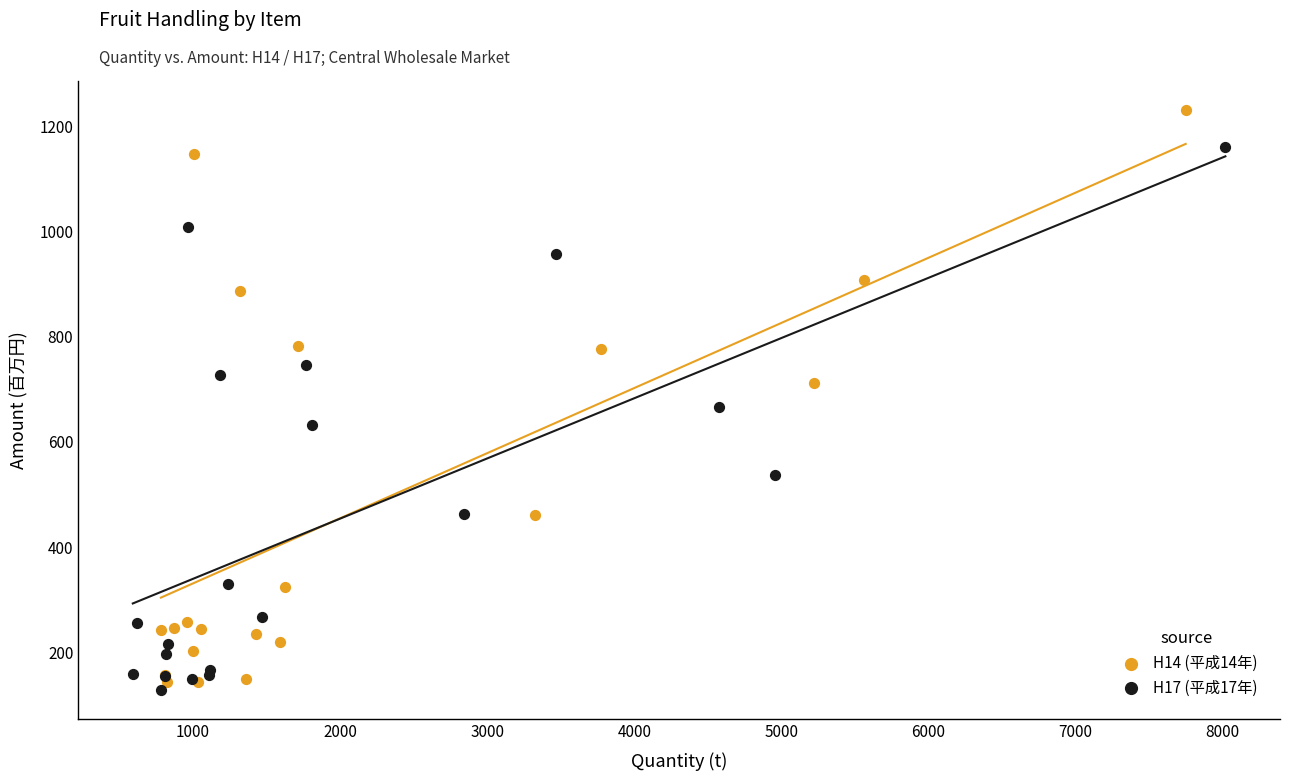

Which series has the widest spread of Y values?

H14 (平成14年)